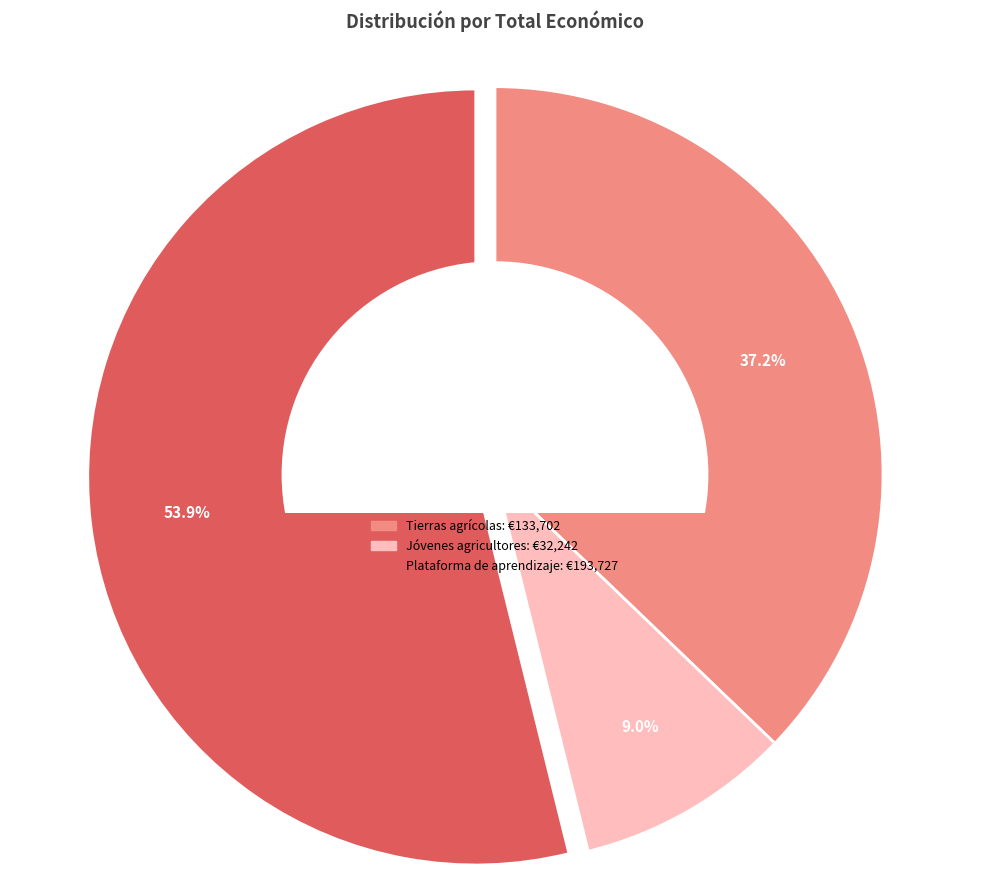

Is there a majority slice in this chart?

Yes